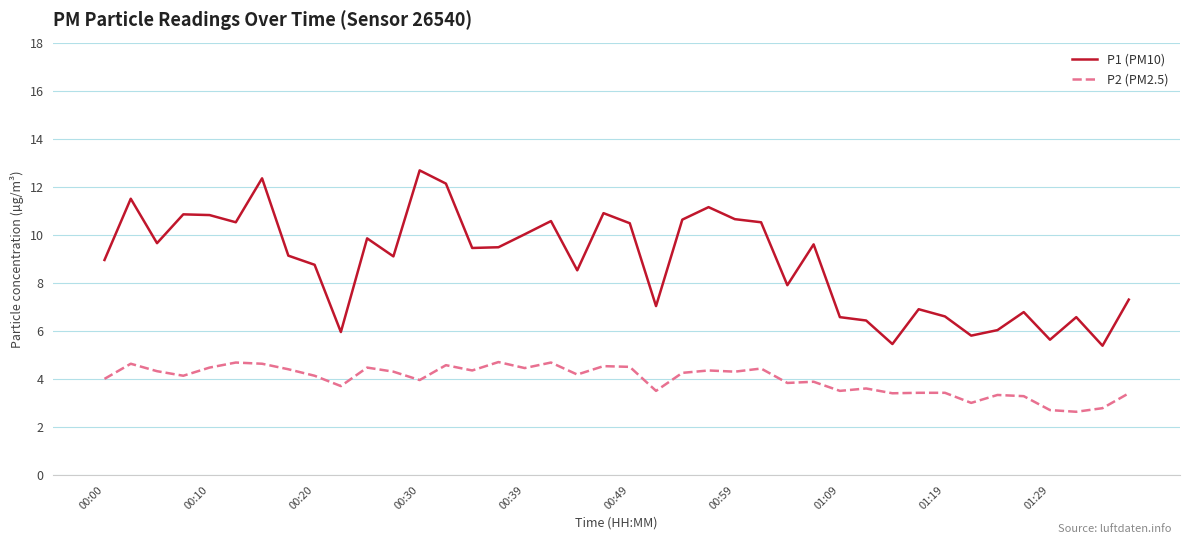

Which series has the largest total across all categories?

P1 (PM10)